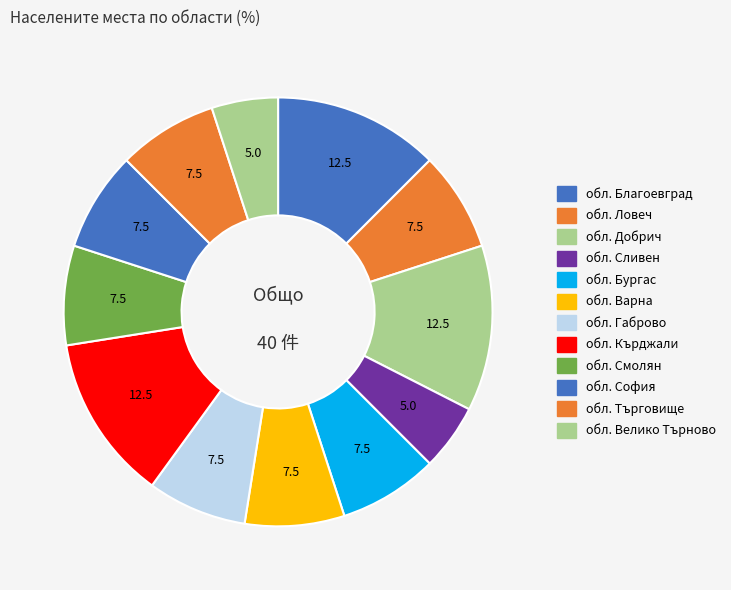

How many segments does this pie chart have?

12